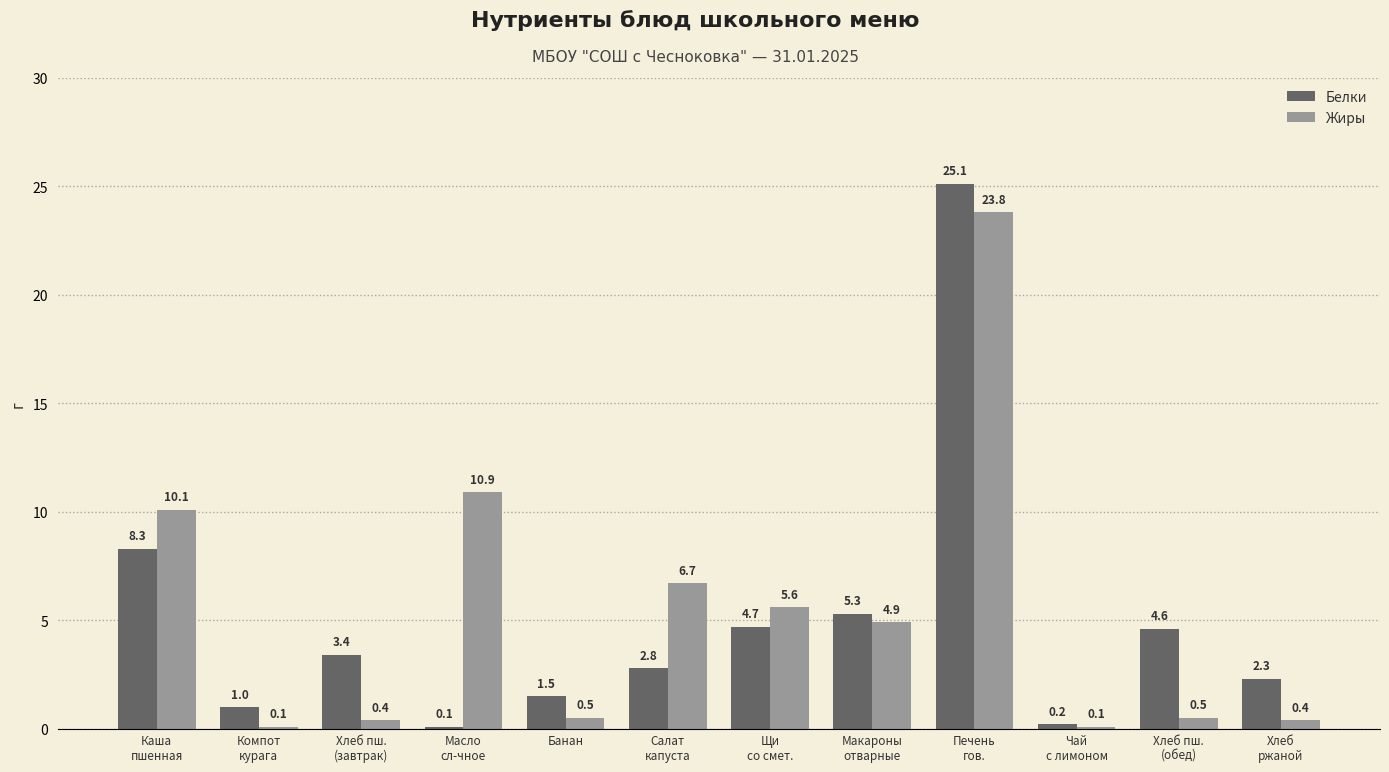

What position from the left is Хлеб пш.
(обед)?

11